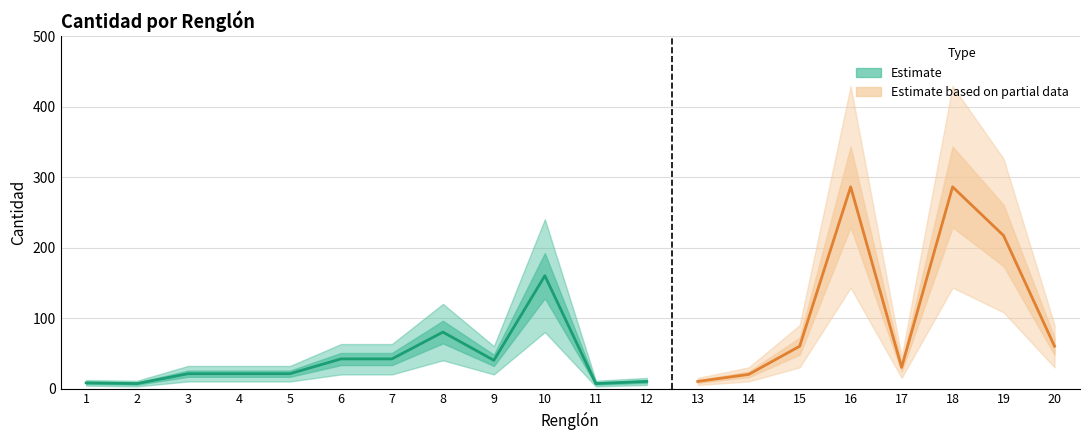

True or false: the data has more than 2 interior local peaks.

True